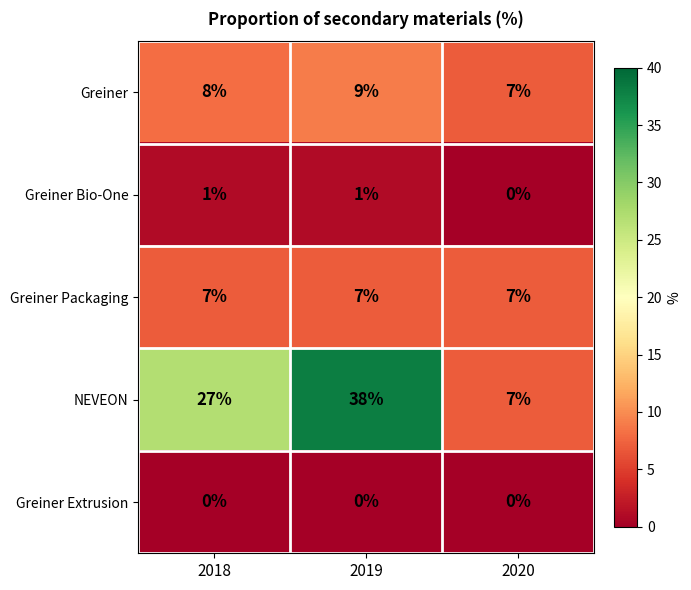

Reading left to right, extract all data points from this chart.

Greiner: 8	9	7
Greiner Bio-One: 1	1	0
Greiner Packaging: 7	7	7
NEVEON: 27	38	7
Greiner Extrusion: 0	0	0